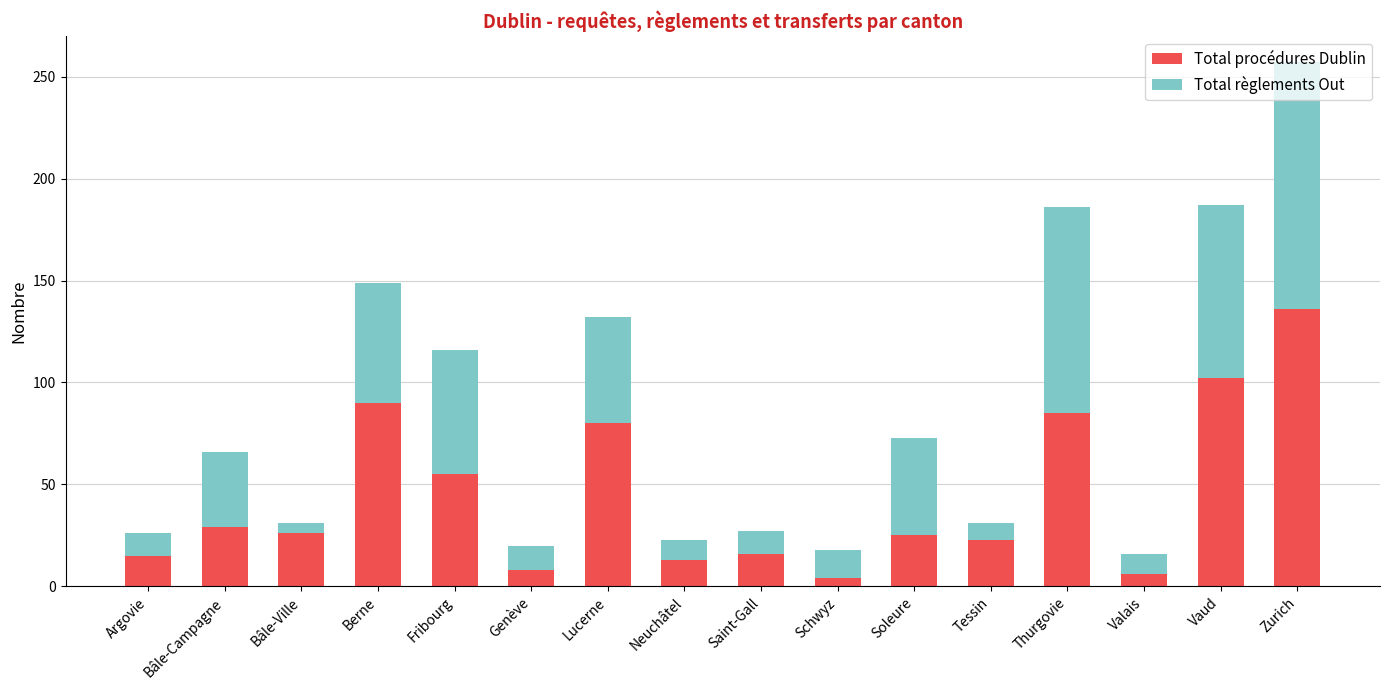

True or false: Total procédures Dublin has a value of 136 at Zurich.

True